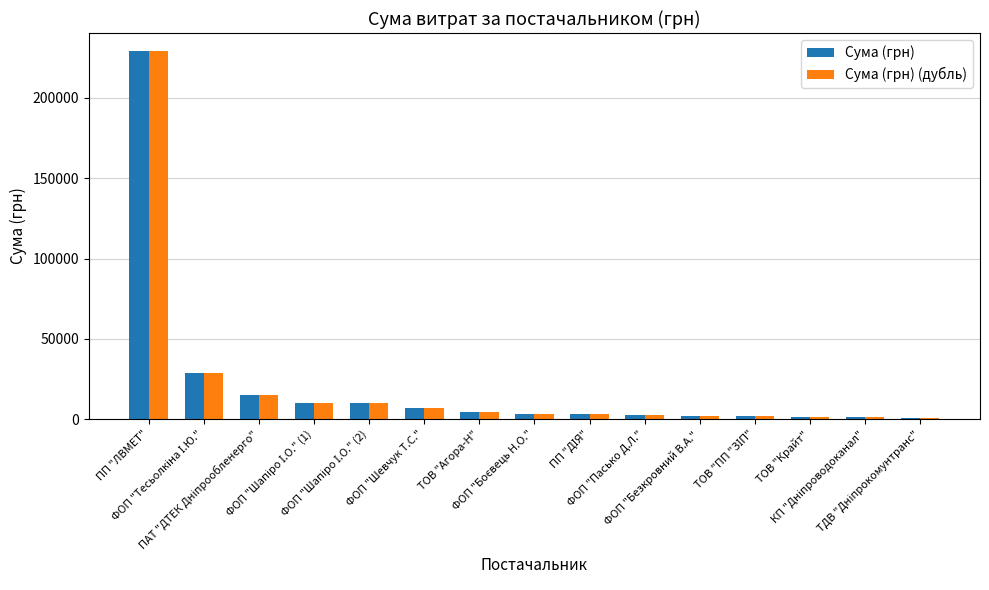

Where does the Сума (грн) (дубль) series first go above 3224?

ПП "ЛВМЕТ"